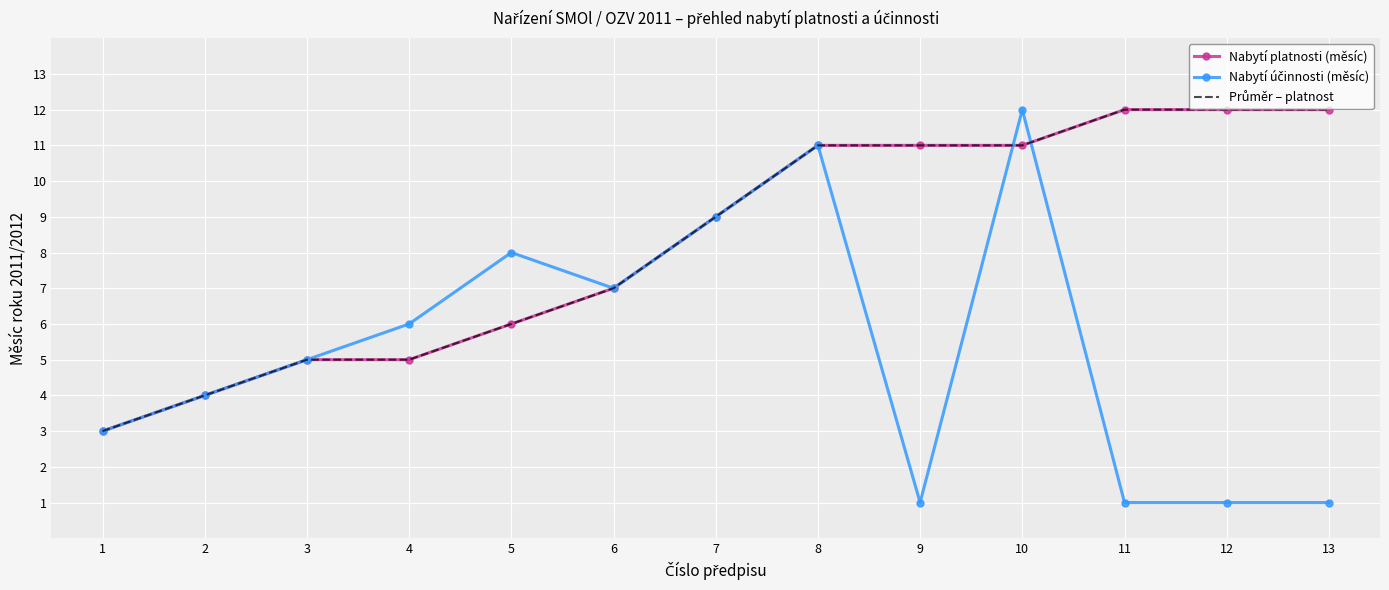

Between 7 and 10, which series saw the biggest shift?

Nabytí účinnosti (měsíc)